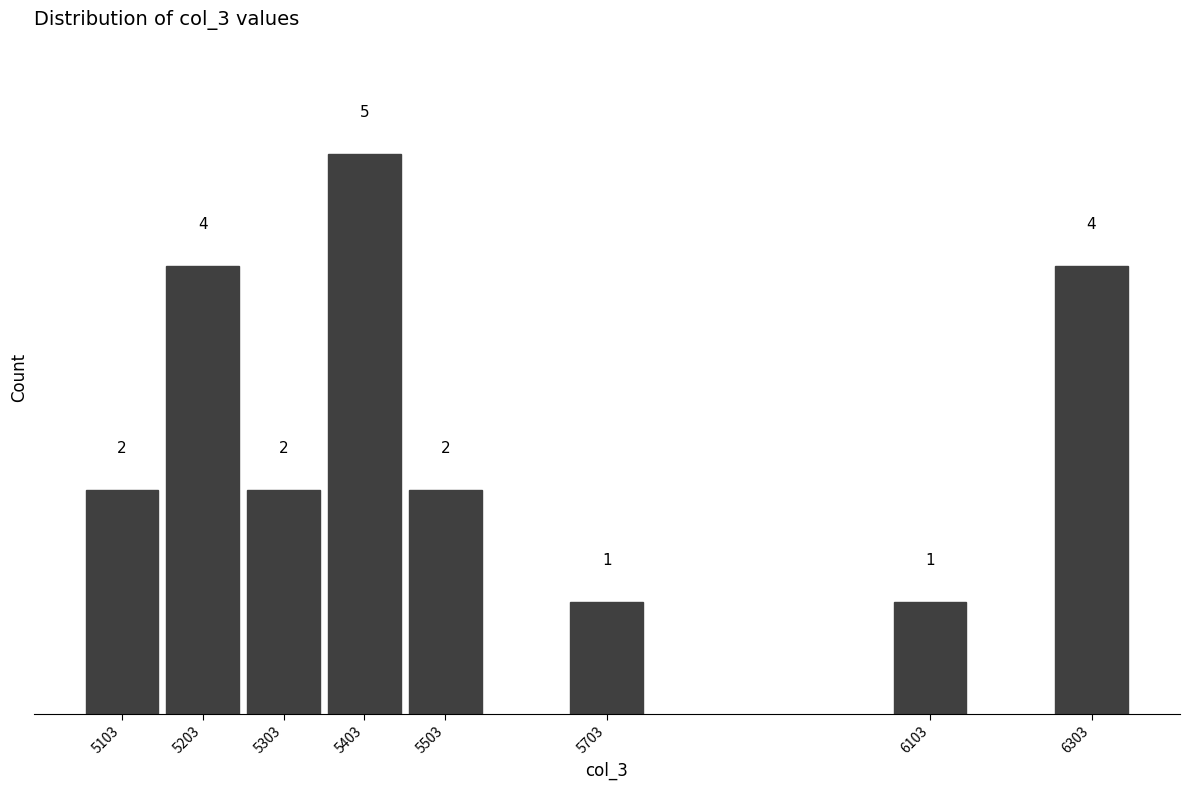

Reading left to right, list all the values displayed in this chart.

2	4	2	5	2	1	1	4